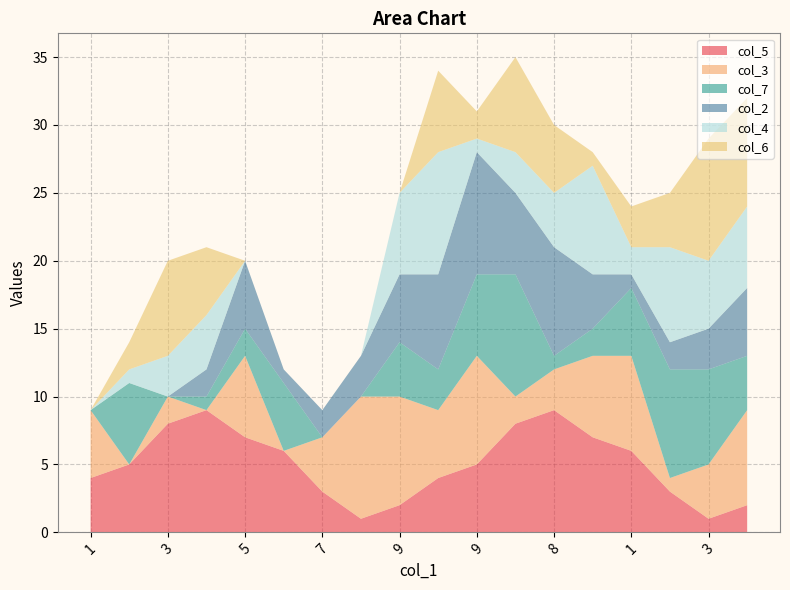

Reading left to right, list all the values displayed in this chart.

col_5: 1=4	2=5	3=8	4=9	5=7	6=6	7=3	8=1	9=2	7=4	9=5	6=8	8=9	4=7	1=6	2=3	3=1	5=2
col_3: 1=5	2=0	3=2	4=0	5=6	6=0	7=4	8=9	9=8	7=5	9=8	6=2	8=3	4=6	1=7	2=1	3=4	5=7
col_7: 1=0	2=6	3=0	4=1	5=2	6=5	7=0	8=0	9=4	7=3	9=6	6=9	8=1	4=2	1=5	2=8	3=7	5=4
col_2: 1=0	2=0	3=0	4=2	5=5	6=1	7=2	8=3	9=5	7=7	9=9	6=6	8=8	4=4	1=1	2=2	3=3	5=5
col_4: 1=0	2=1	3=3	4=4	5=0	6=0	7=0	8=0	9=6	7=9	9=1	6=3	8=4	4=8	1=2	2=7	3=5	5=6
col_6: 1=0	2=2	3=7	4=5	5=0	6=0	7=0	8=0	9=0	7=6	9=2	6=7	8=5	4=1	1=3	2=4	3=9	5=8